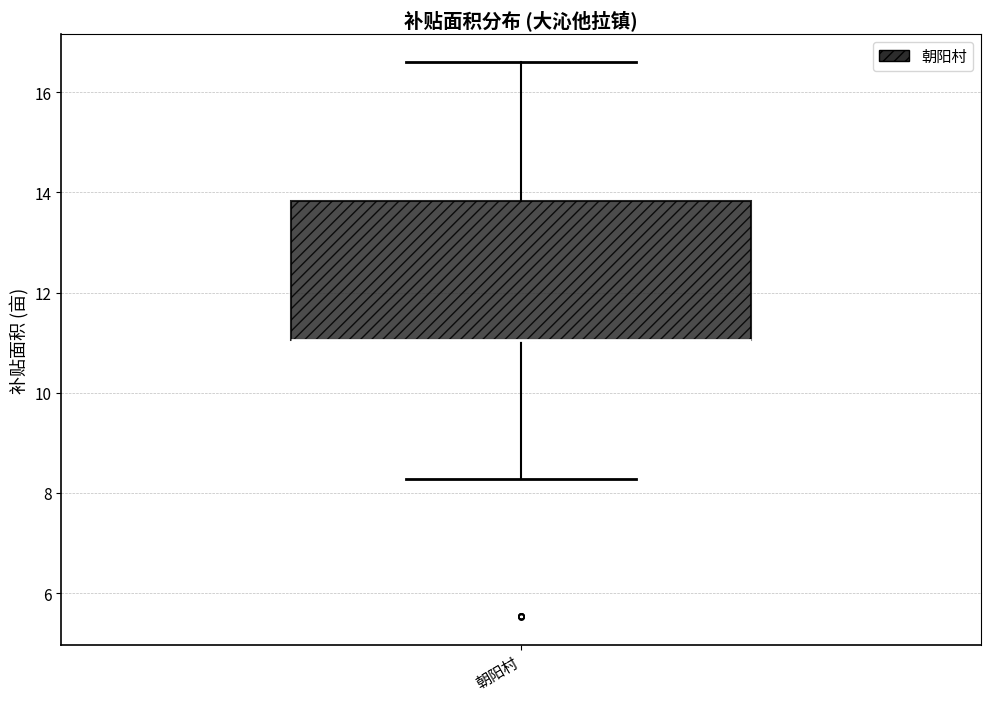

Transcribe this box plot: give where the median line is, the range the box spans, and where the two whiskers end, as read against the y-axis. The values are not printed on the chart, so give them approximately, as read against the axis.

median 11.0 (drawn on the box's lower edge), box 11.0 to 13.8, whiskers 8.2 to 16.6